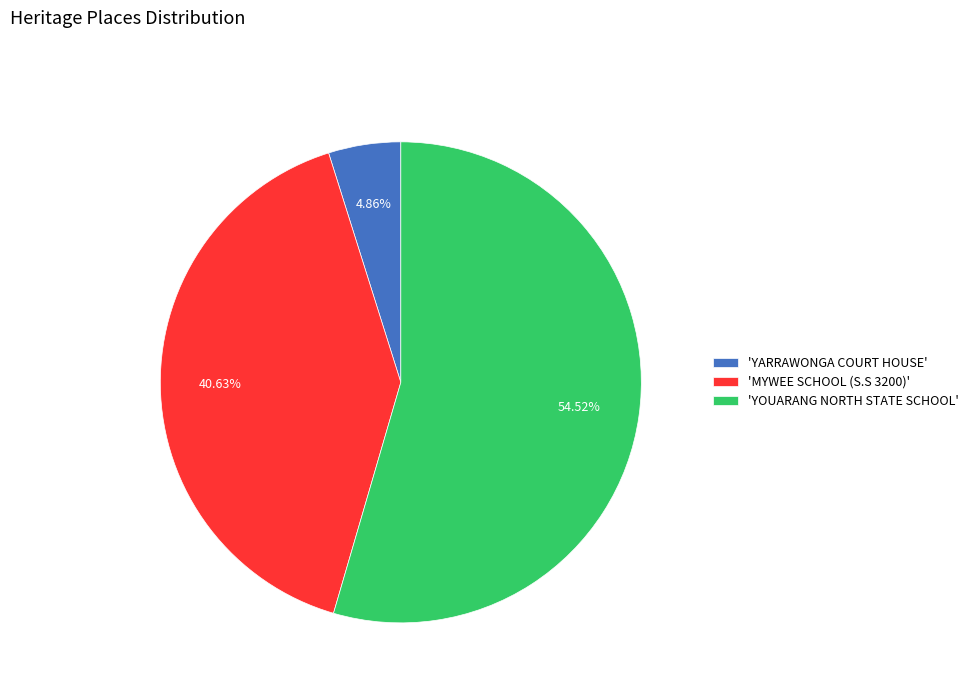

Combined, do 'YOUARANG NORTH STATE SCHOOL' and 'MYWEE SCHOOL (S.S 3200)' account for over 50%?

Yes